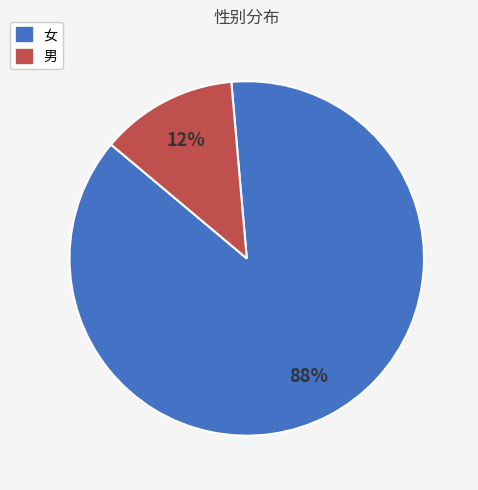

Which slice is the largest?

女